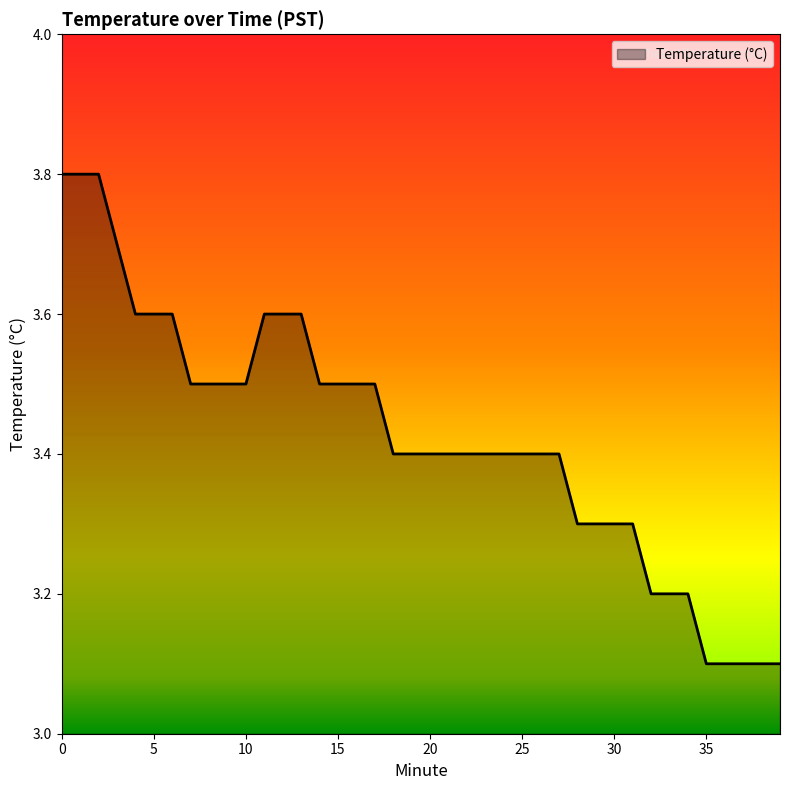

What is the smallest value displayed?

3.1